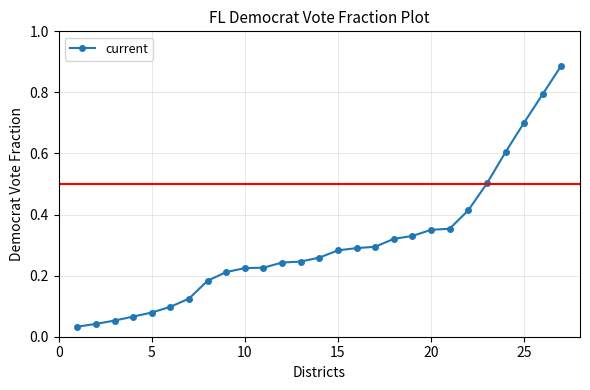

What is the sum of all values?

8.2